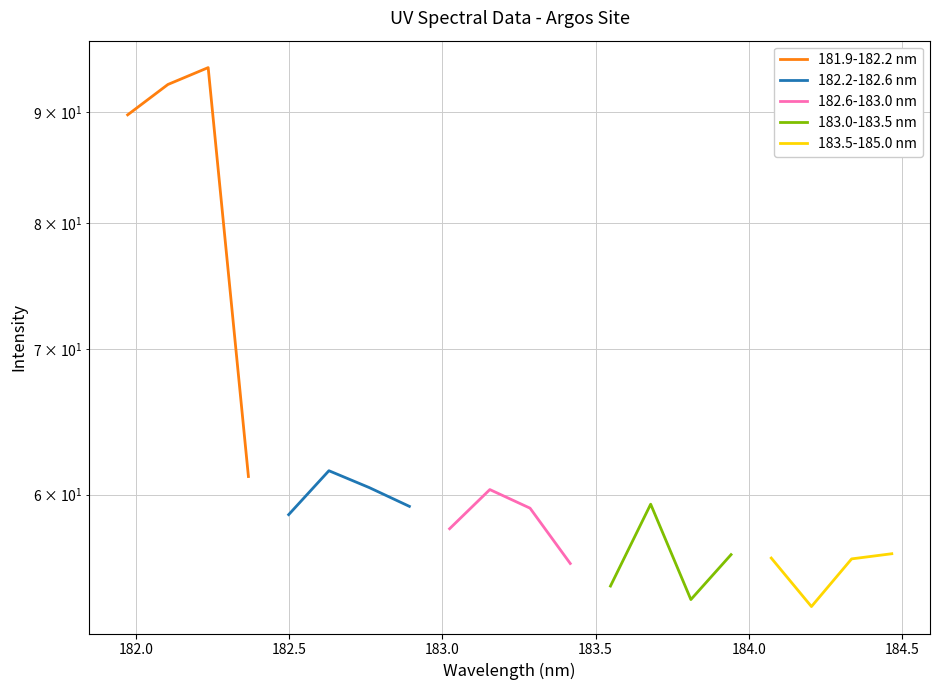

How many data points does each series have?

4